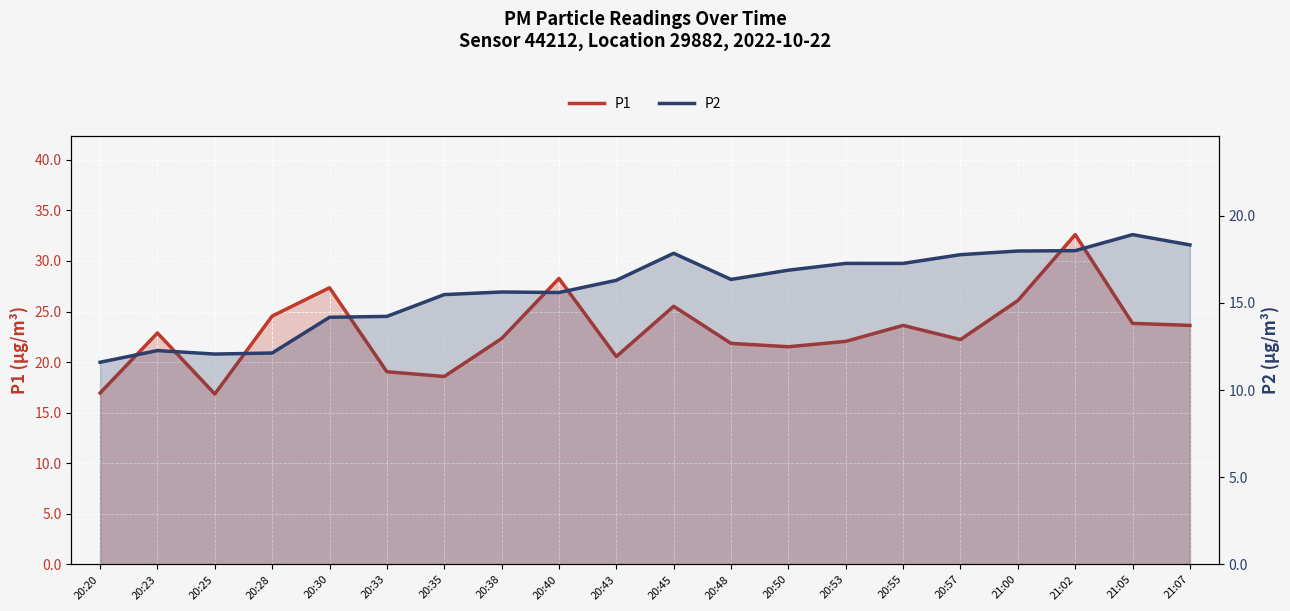

What position from the right is 20:30?

16